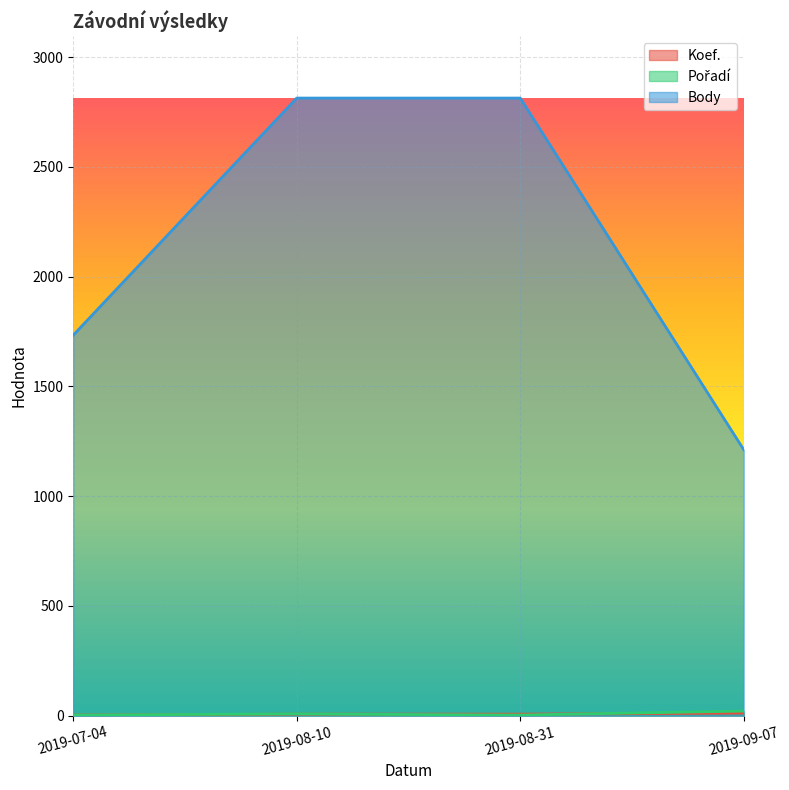

Which series has the widest spread of values?

Body